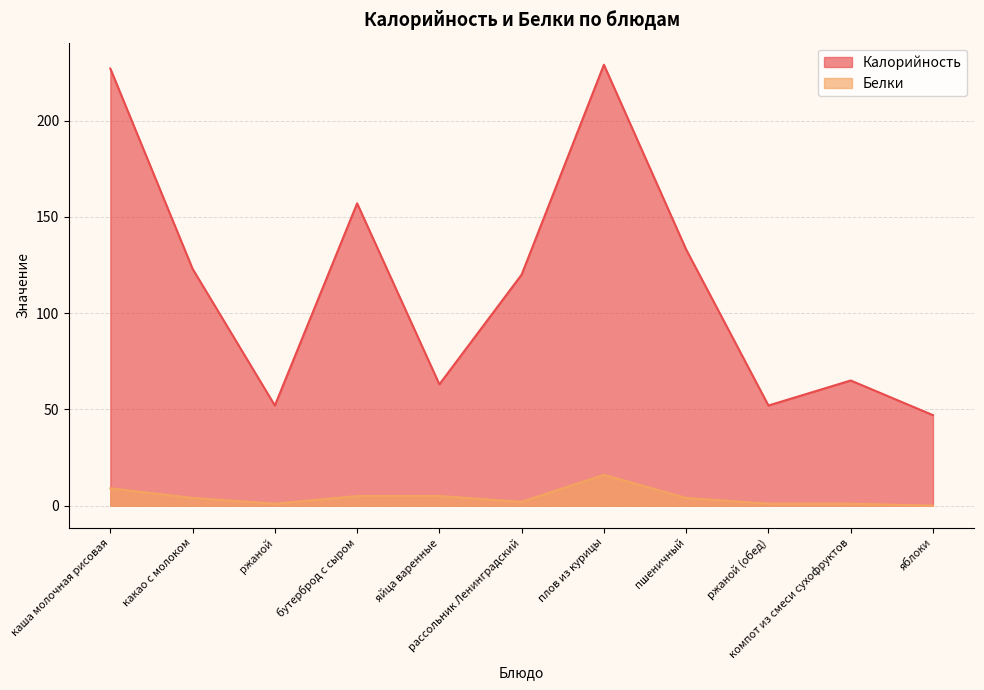

What is the difference between the Калорийность values at яйца варенные and каша молочная рисовая?

164